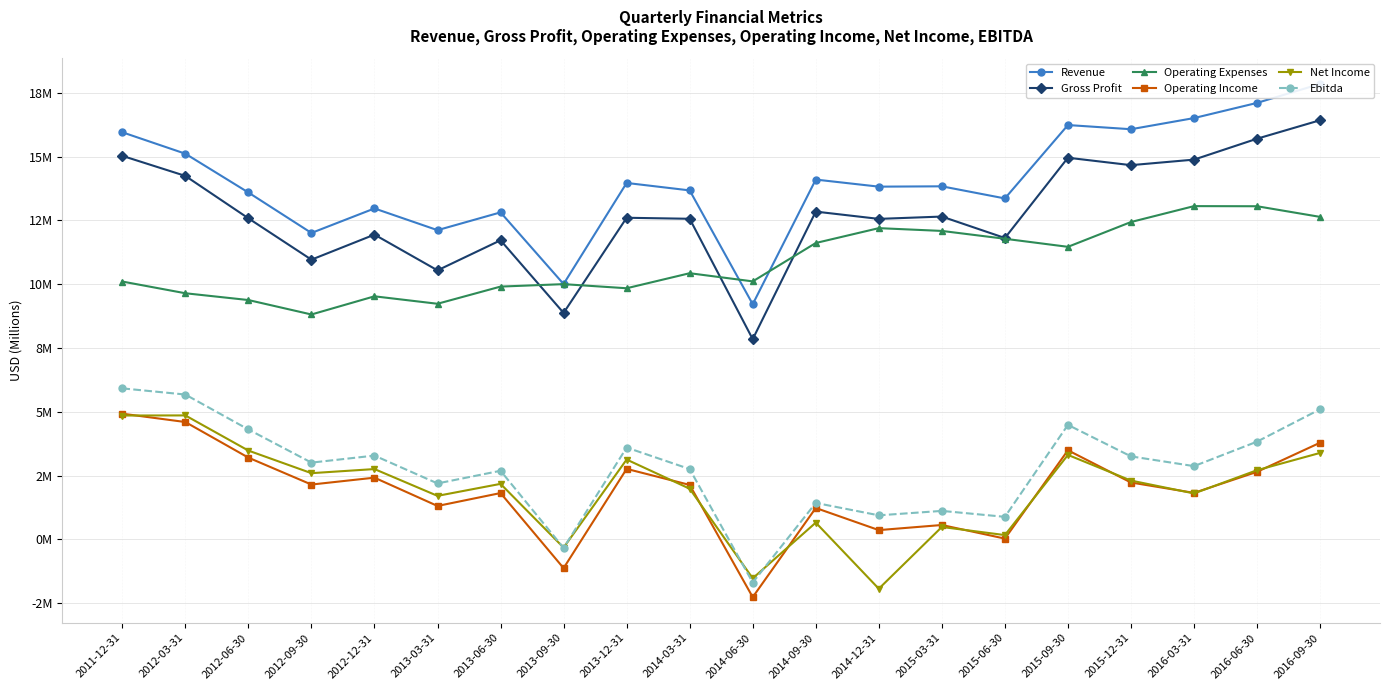

What is the total value across all series at 2014-06-30?

21.7